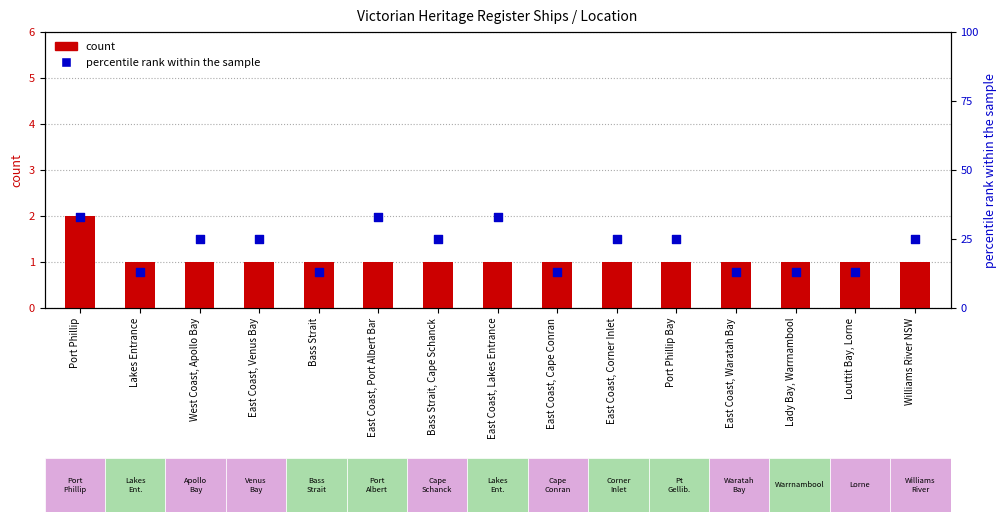

At which category is the sum across all series the highest?

Port Phillip